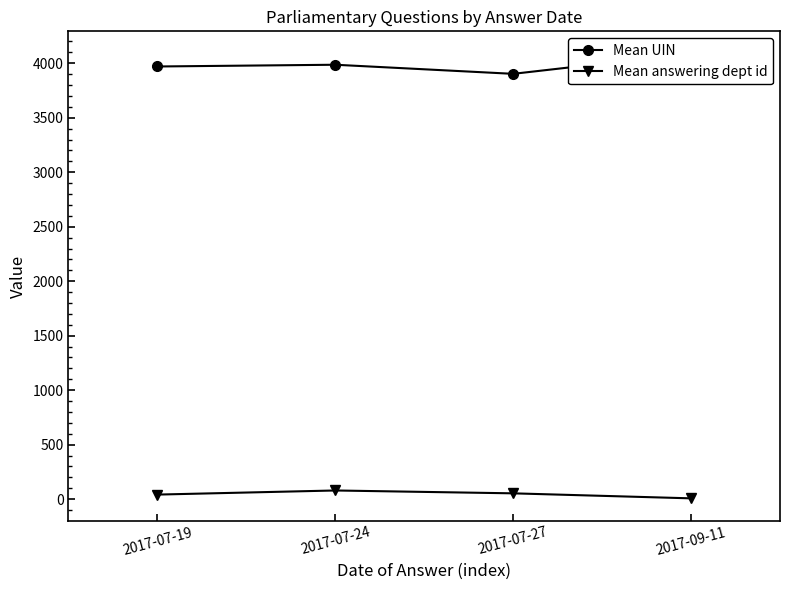

Rank the series at 2017-07-19 from lowest to highest value.

Mean answering dept id, Mean UIN